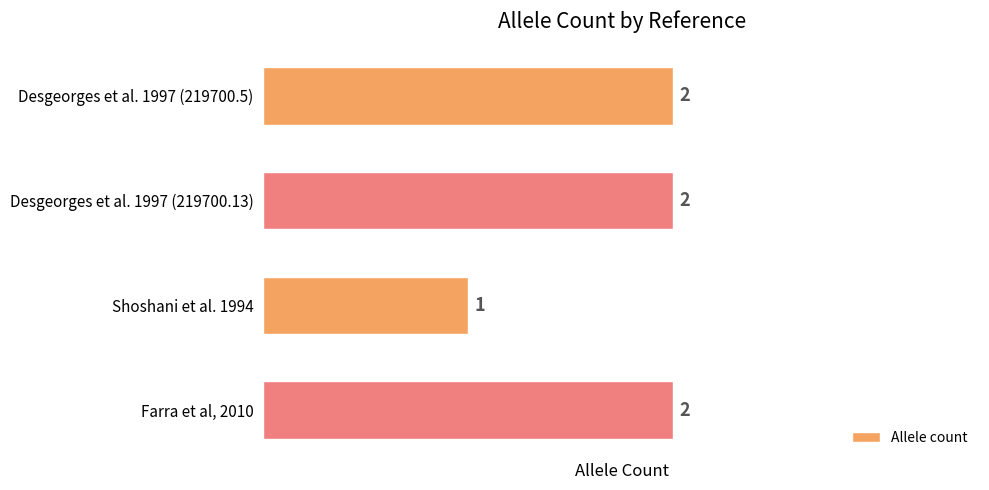

How many bars are there in total?

4